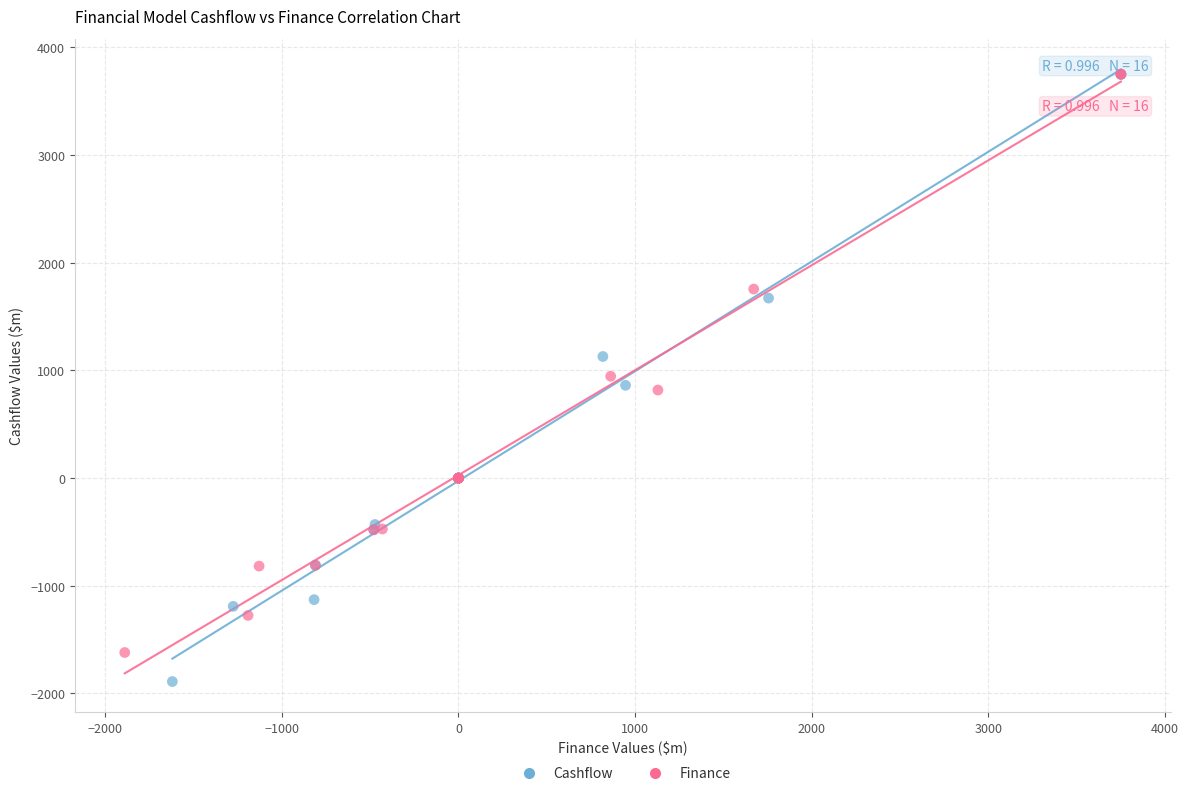

Which series reaches the minimum Y coordinate?

Cashflow